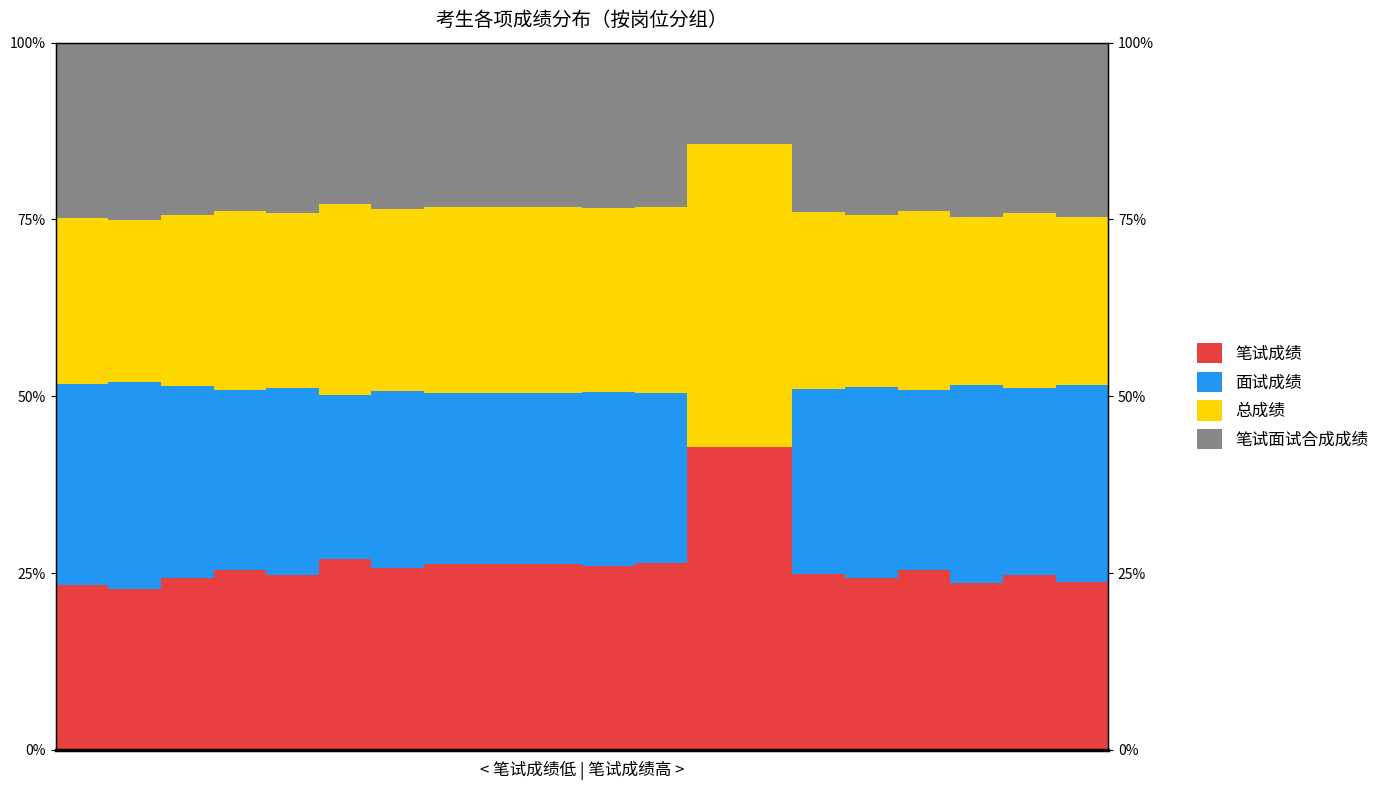

Reading left to right, list all the values displayed in this chart.

笔试成绩: 23.4	22.8	24.2	25.4	24.7	27.0	25.7	26.3	26.2	26.2	26.0	26.4	42.9	42.9	24.9	24.3	25.4	23.6	24.7	23.7
面试成绩: 28.4	29.2	27.1	25.4	26.5	23.1	25.0	24.2	24.3	24.2	24.6	24.0	0.0	0.0	26.2	27.0	25.4	28.0	26.5	28.0
总成绩: 23.4	22.8	24.2	25.4	24.7	27.0	25.7	26.3	26.2	26.2	26.0	26.4	42.9	42.9	24.9	24.3	25.4	23.6	24.7	23.7
笔试面试合成成绩: 24.8	25.1	24.4	23.7	24.1	22.9	23.6	23.3	23.3	23.3	23.4	23.2	14.3	14.3	24.0	24.3	23.7	24.7	24.1	24.7